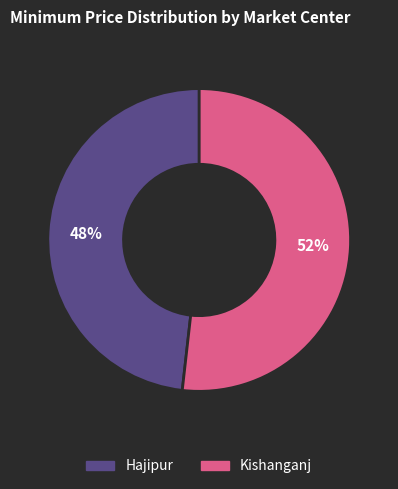

Do Kishanganj and Hajipur together represent more than half of the pie?

Yes